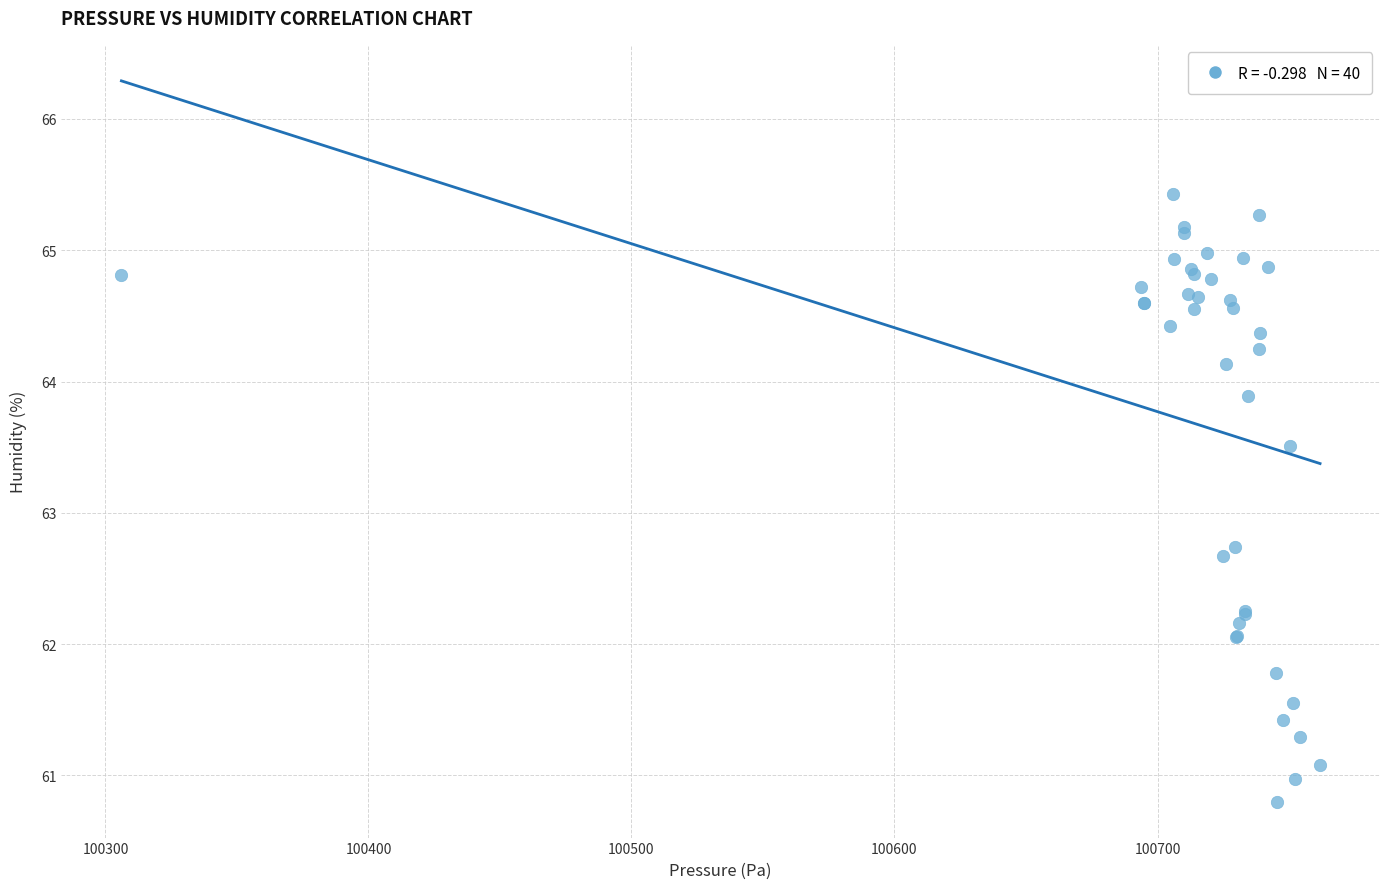

What Y value in the scatter plot is closest to 63?

62.7